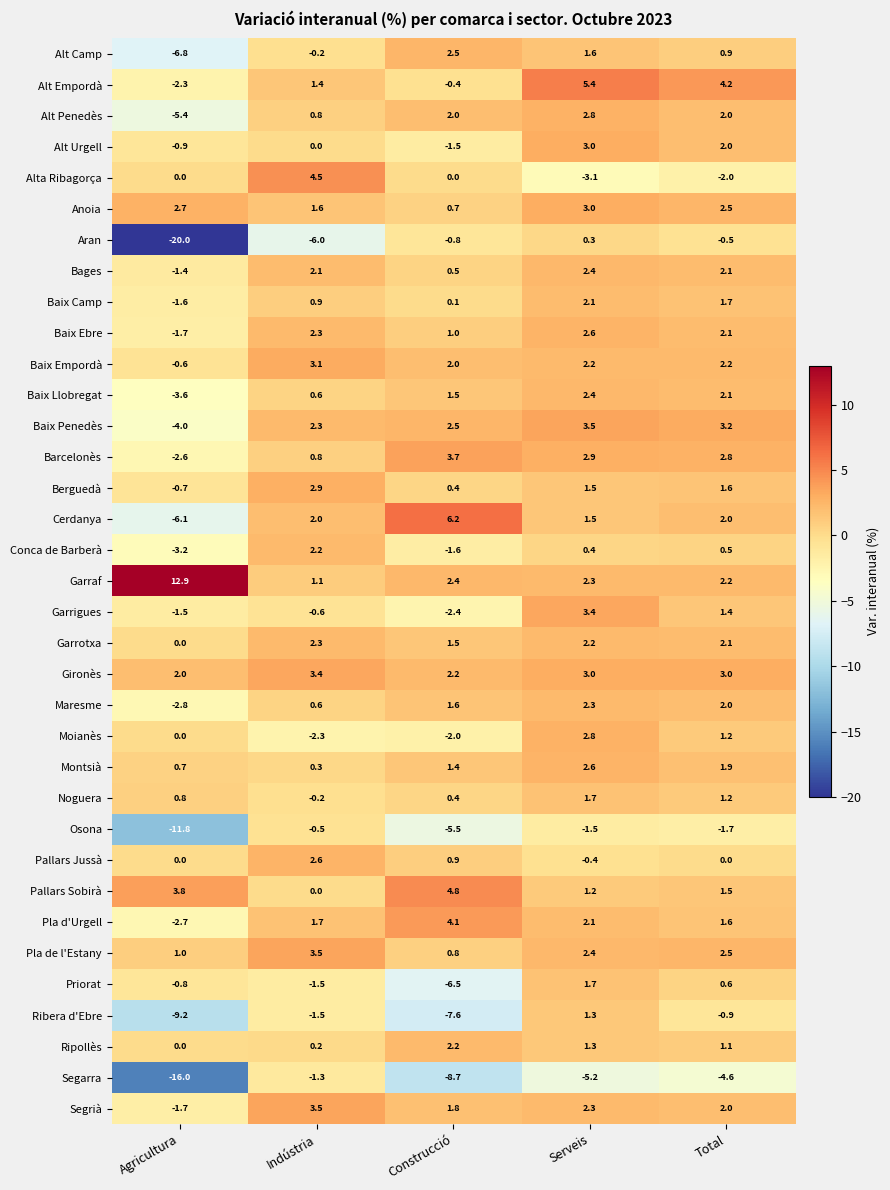

Which series changed the most between Agricultura and Construcció?

Aran